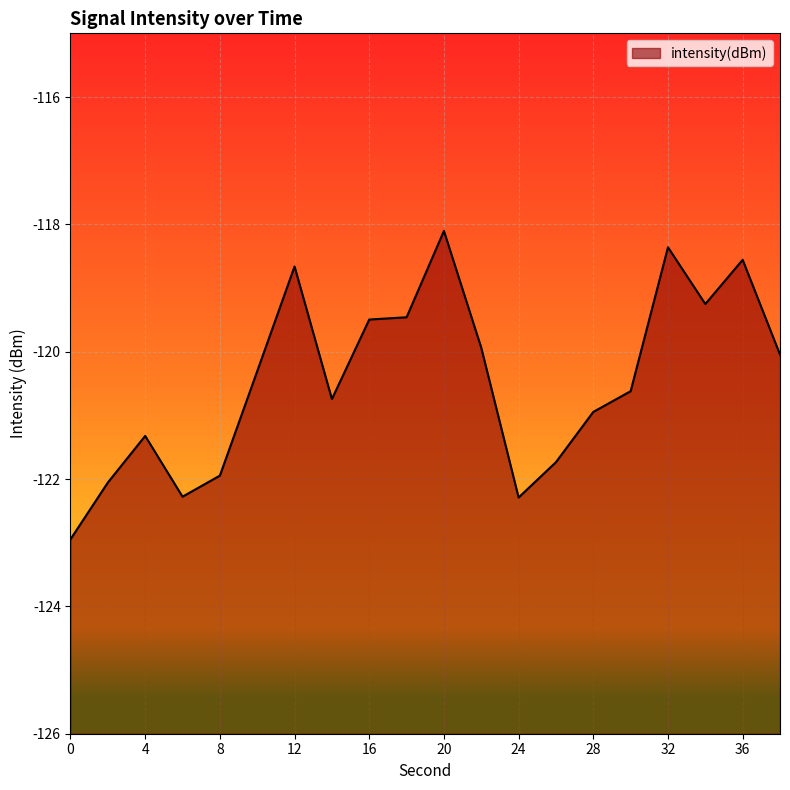

Reading left to right, what are all the values shown in this chart?

-122.9	-122.1	-121.3	-122.3	-121.9	-120.3	-118.7	-120.7	-119.5	-119.5	-118.1	-119.9	-122.3	-121.7	-120.9	-120.6	-118.4	-119.3	-118.6	-120.0